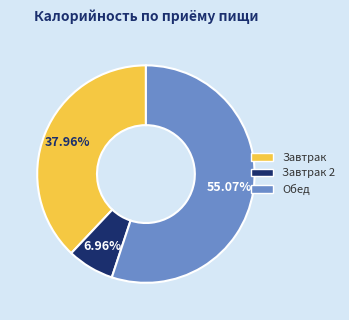

To the nearest percent, what is the difference between the largest and smallest slice percentages?

48%